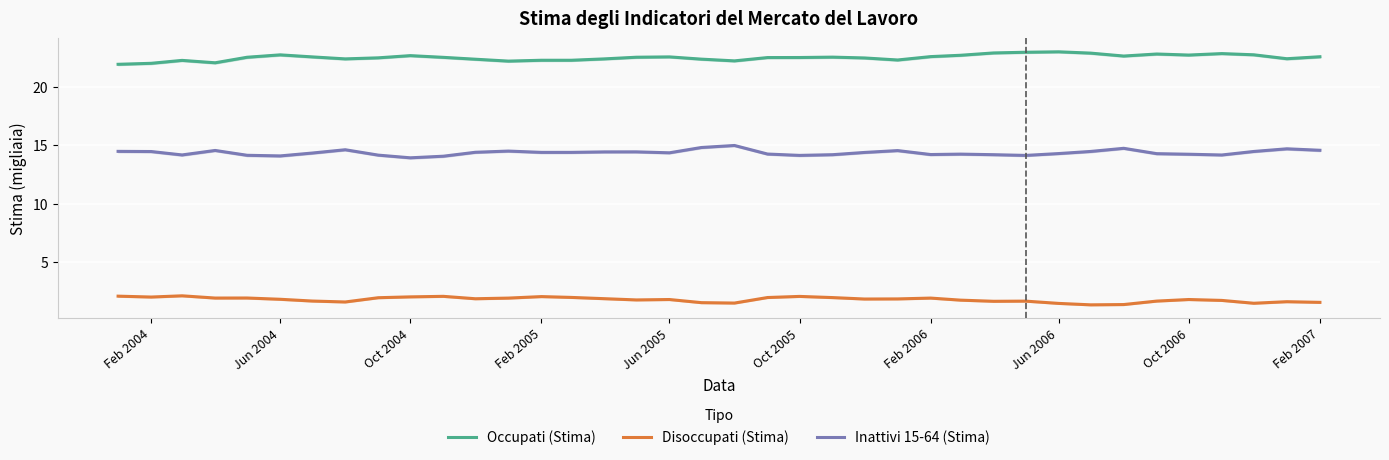

What is the minimum value for Disoccupati (Stima)?

1.4